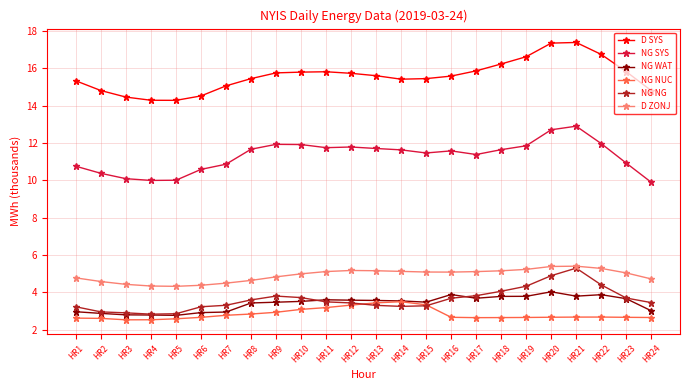

True or false: NG NUC has a value of 2.8 at HR7.

True